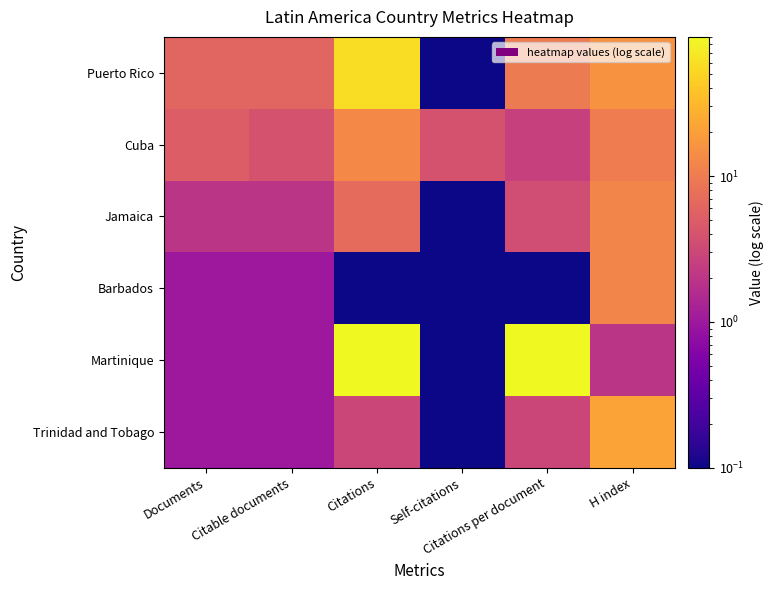

At which category is the sum across all series the highest?

Citations